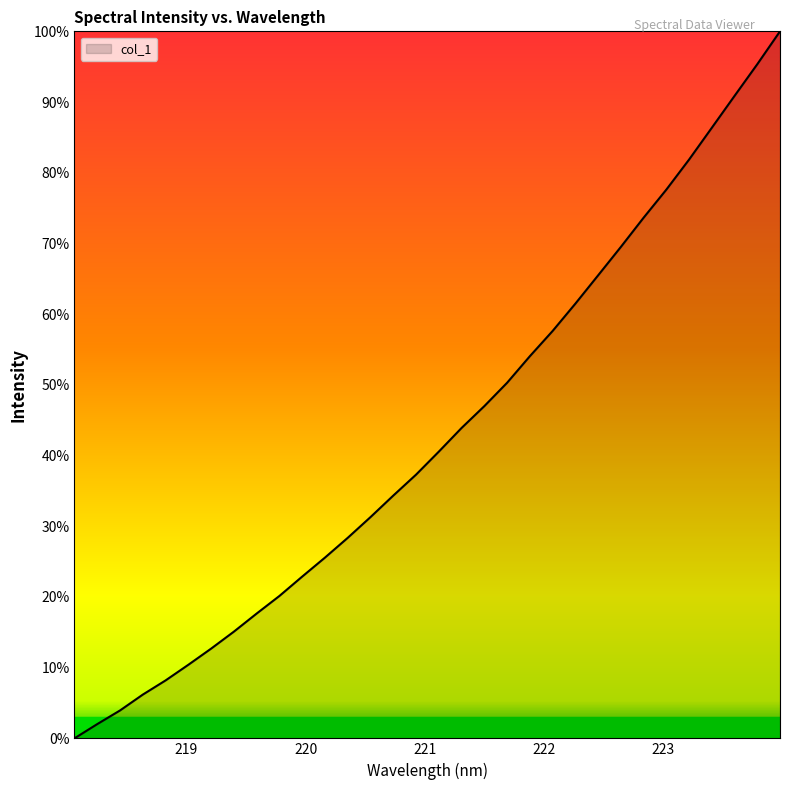

How many lines are shown in the chart?

1